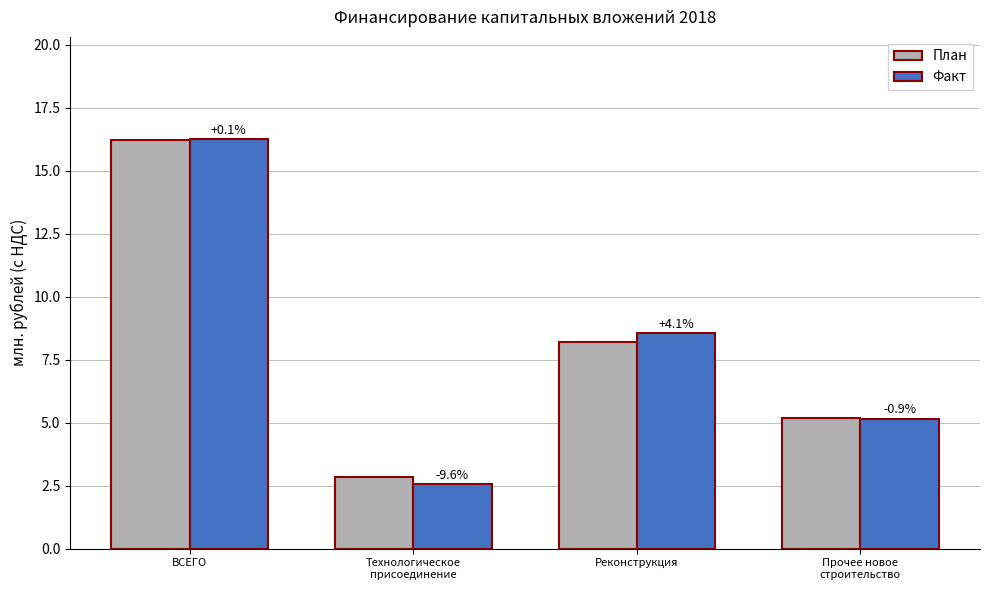

Reading left to right, extract all data points from this chart.

План: ВСЕГО=16.2	Технологическое
присоединение=2.8	Реконструкция=8.2	Прочее новое
строительство=5.2
Факт: ВСЕГО=16.3	Технологическое
присоединение=2.6	Реконструкция=8.5	Прочее новое
строительство=5.2